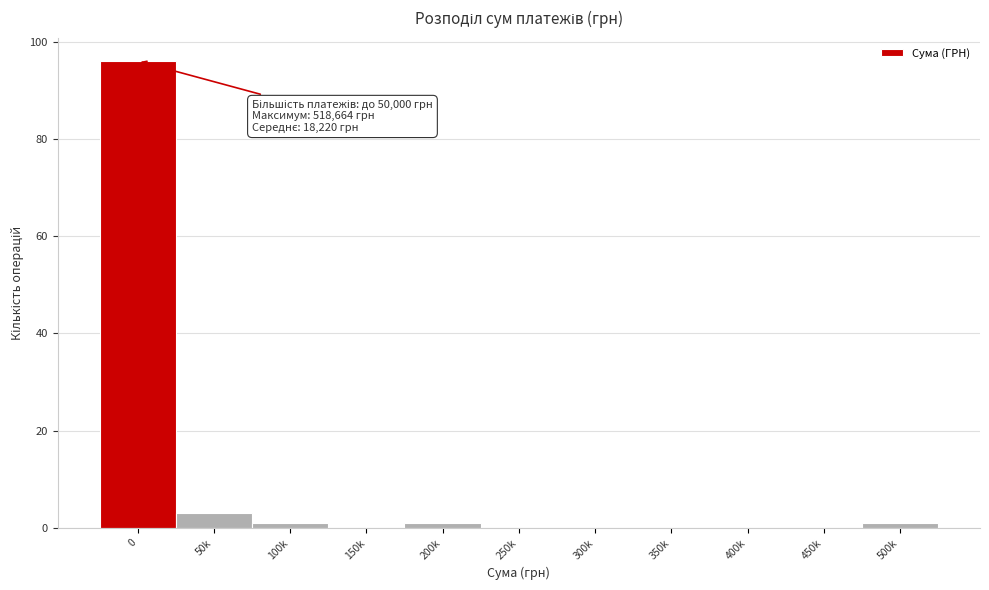

Reading left to right, what are all the values shown in this chart?

0=96	50k=3	100k=1	150k=0	200k=1	250k=0	300k=0	350k=0	400k=0	450k=0	500k=1